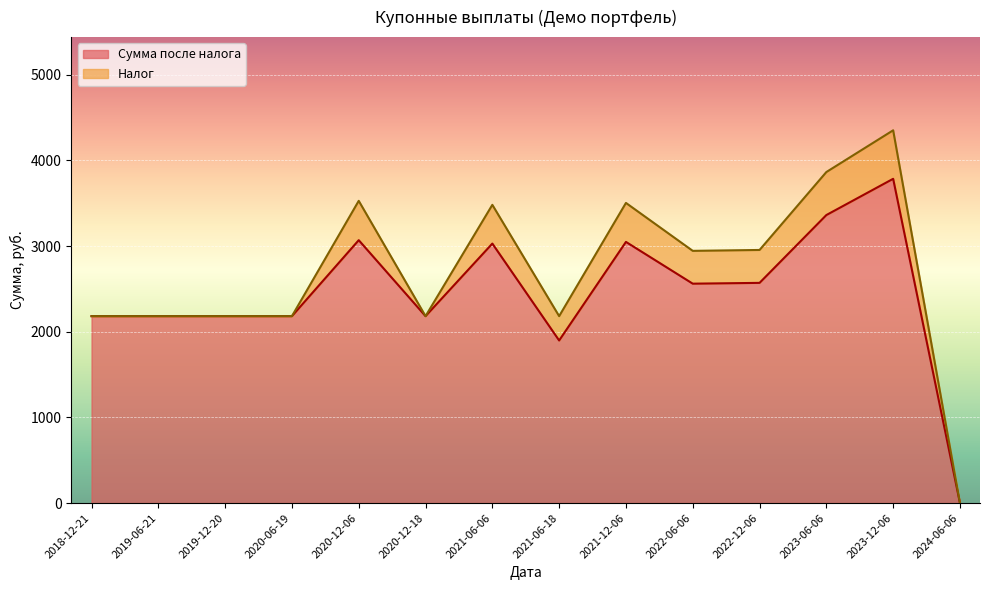

Does the chart display data point markers on the line(s)?

No